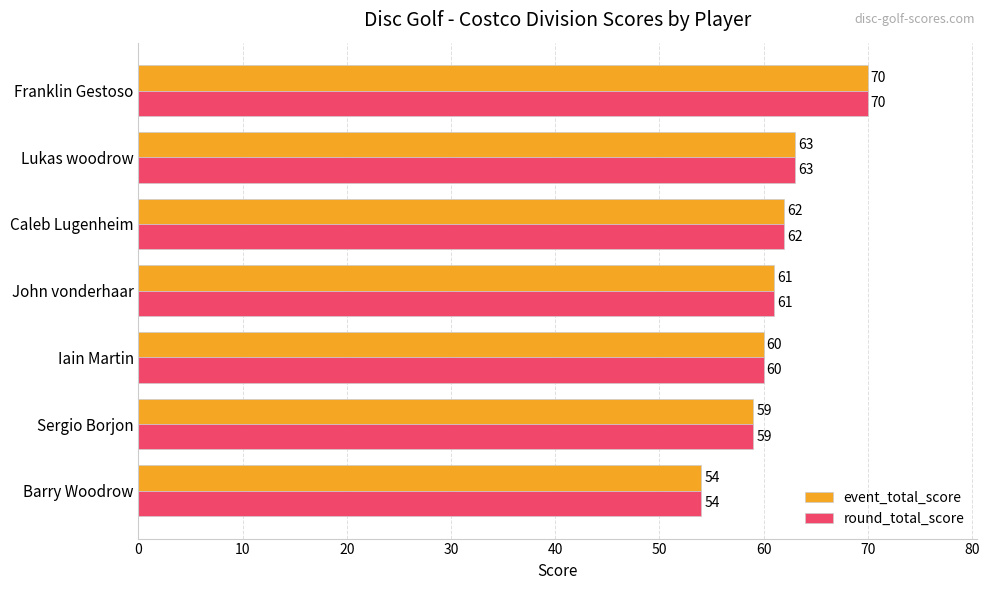

At which label is round_total_score closest to 62?

Caleb Lugenheim